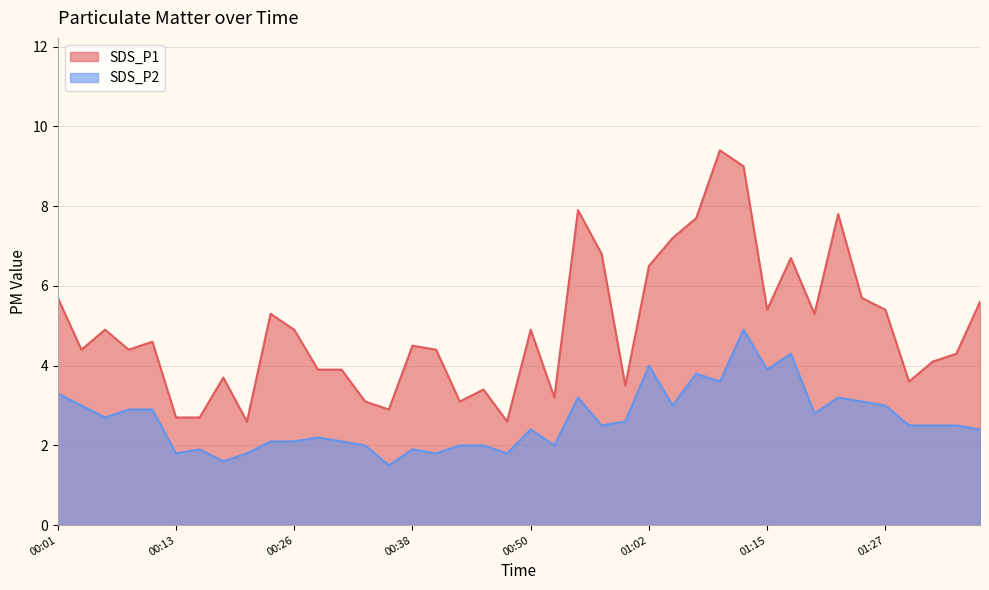

In SDS_P1, how many points are higher than both neighbors (excluding endpoints)?

11